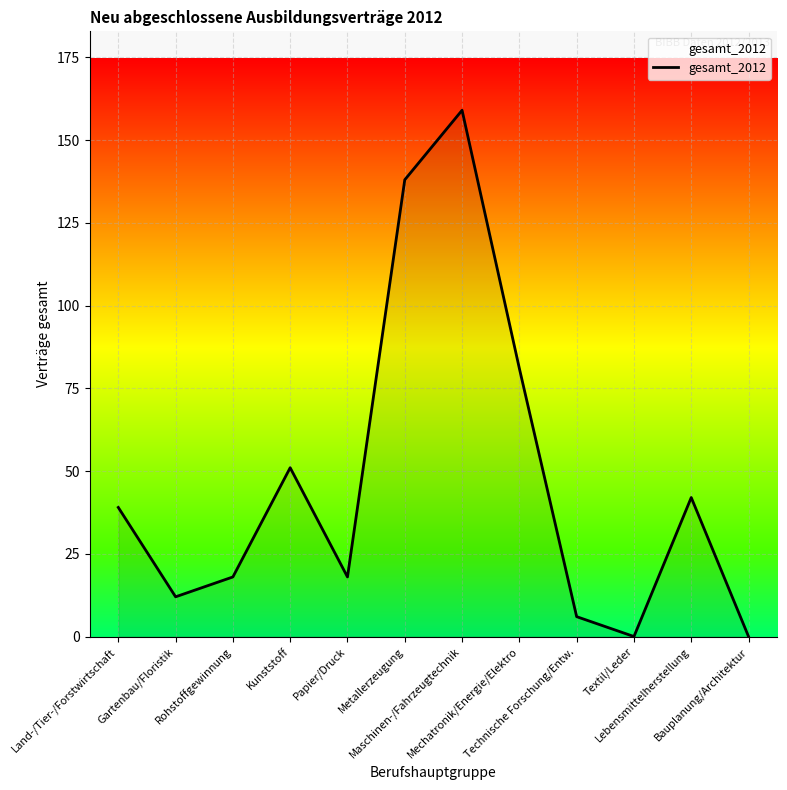

What is the change in value from Kunststoff to Lebensmittelherstellung?

-9